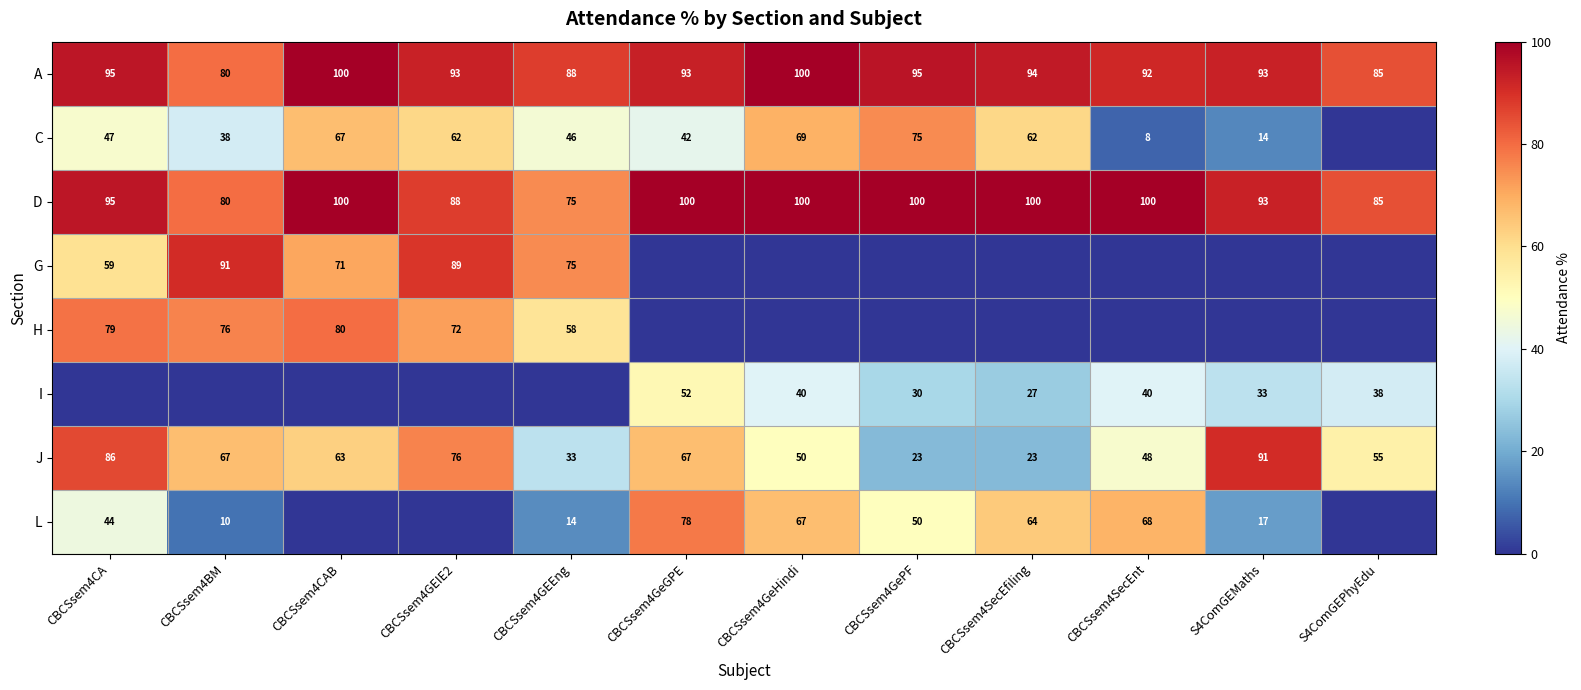

What is the sum of all A values?

1108